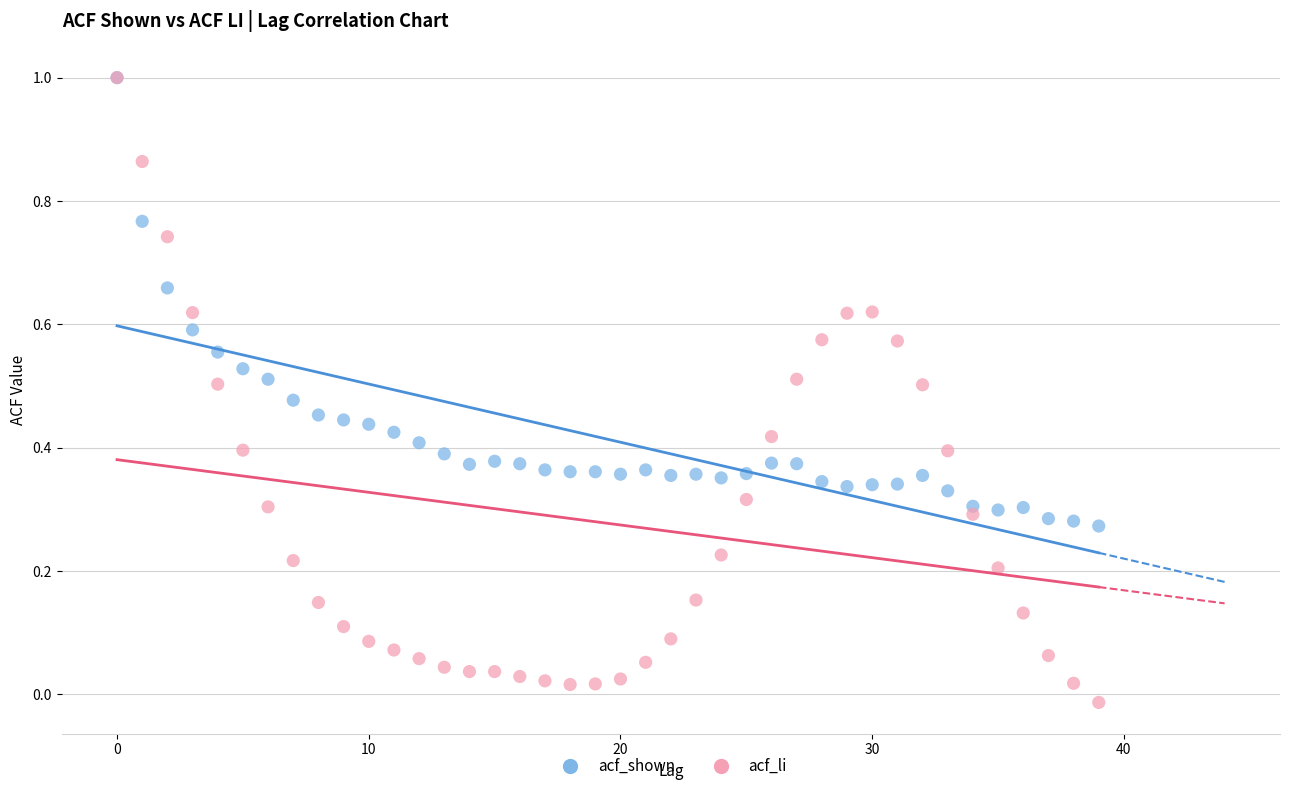

Which series has the largest Y range (max minus min)?

acf_li